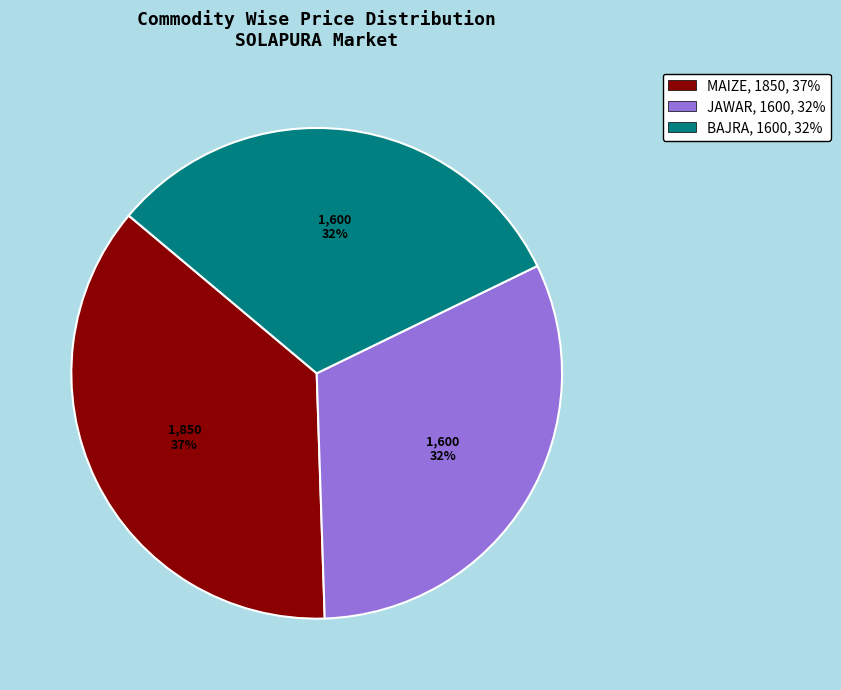

To the nearest percent, what is the combined percentage of BAJRA and JAWAR?

63%